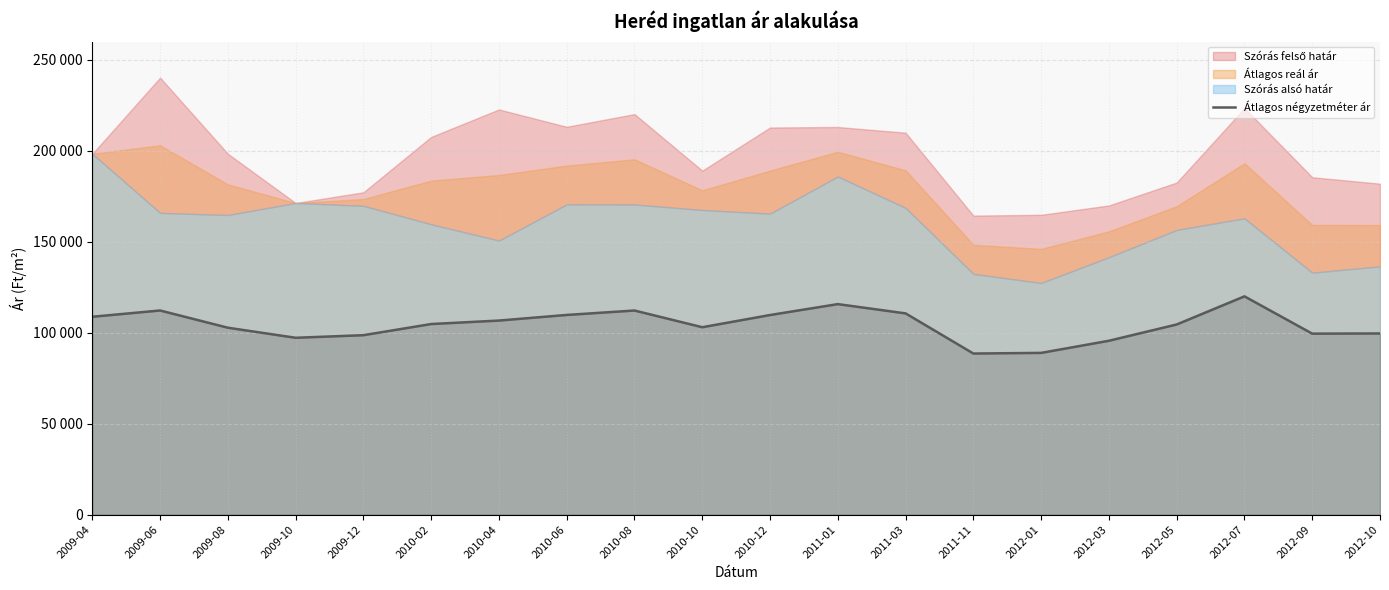

Reading left to right, what are all the values shown in this chart?

2009-04=108761	2009-06=112209	2009-08=102739	2009-10=97208	2009-12=98636	2010-02=104767	2010-04=106674	2010-06=109759	2010-08=112191	2010-10=103009	2010-12=109717	2011-01=115716	2011-03=110614	2011-11=88557	2012-01=88904	2012-03=95571	2012-05=104514	2012-07=119979	2012-09=99479	2012-10=99583